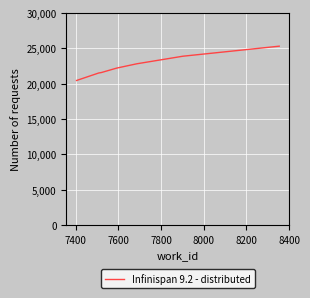

What is the difference between the maximum and minimum values?

4854